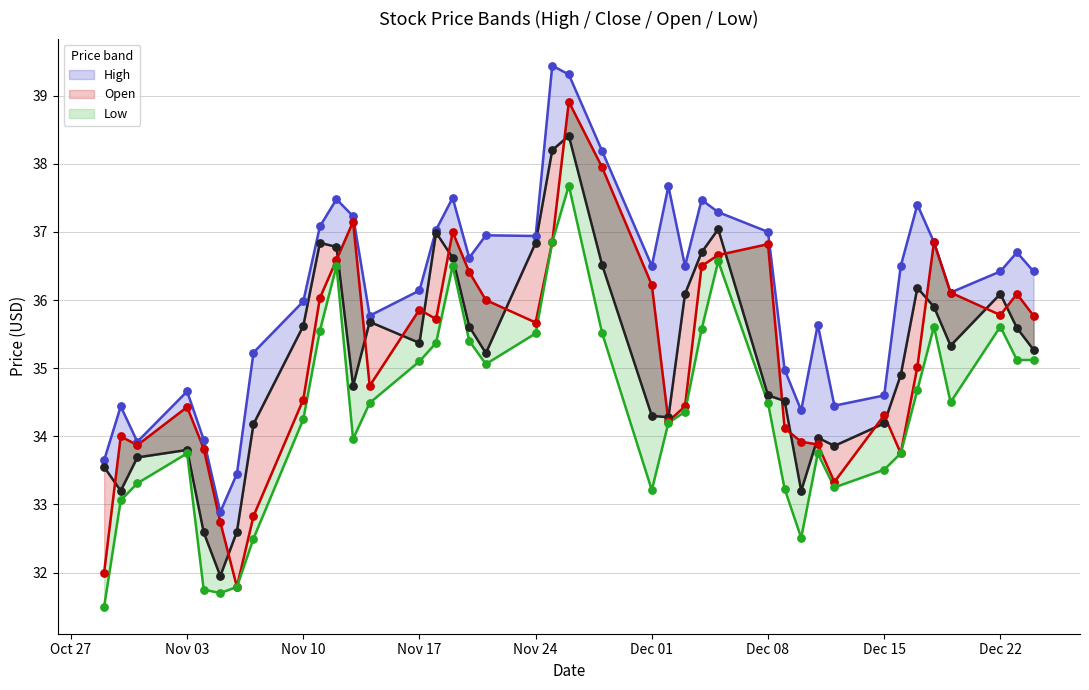

At which category is the sum across all series the highest?

2014-11-26